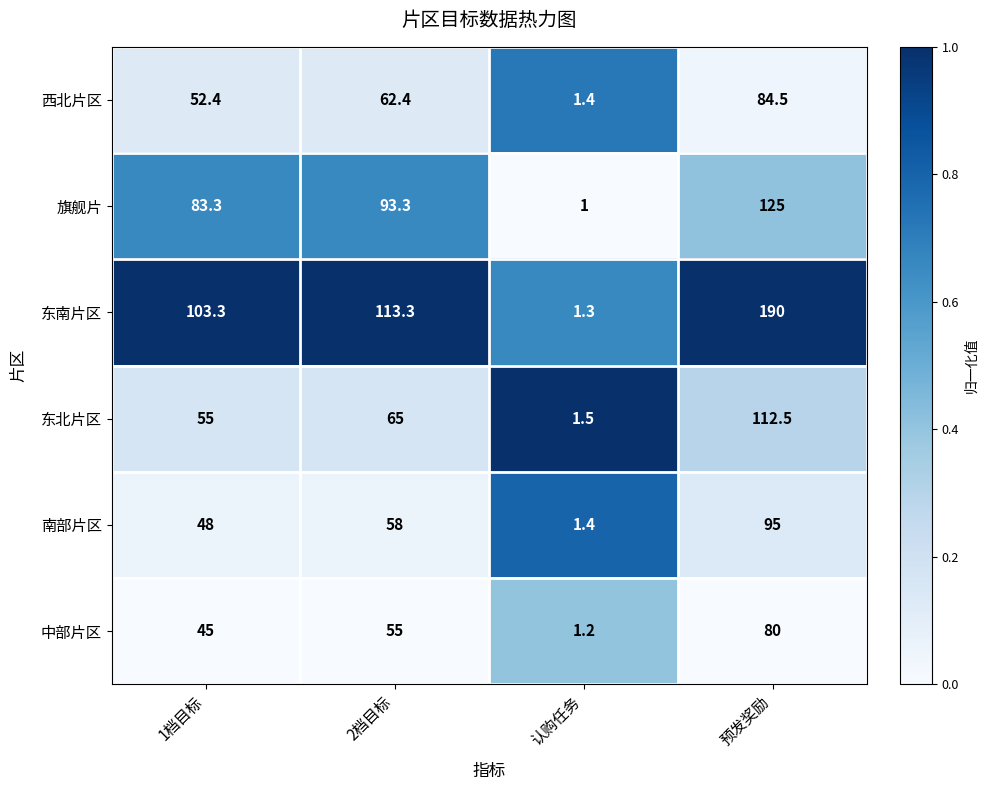

At which category is the sum across all series the highest?

预发奖励